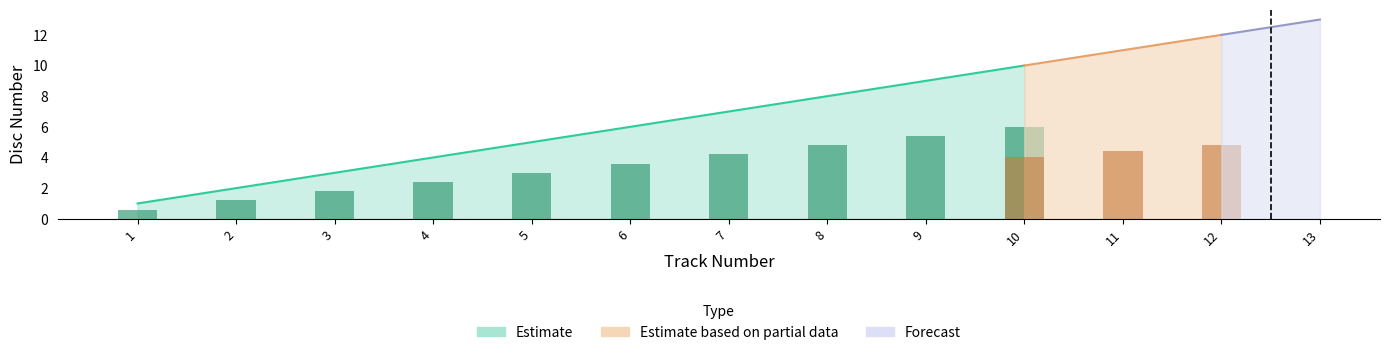

What is the greatest value displayed?

13